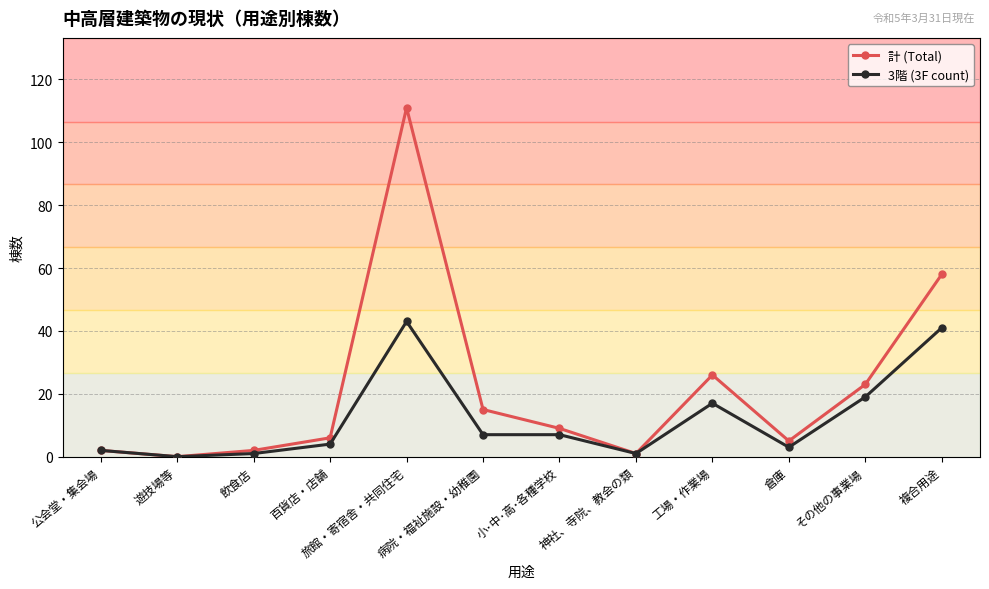

Reading left to right, what are all the values shown in this chart?

計 (Total): 2	0	2	6	111	15	9	1	26	5	23	58
3階 (3F count): 2	0	1	4	43	7	7	1	17	3	19	41